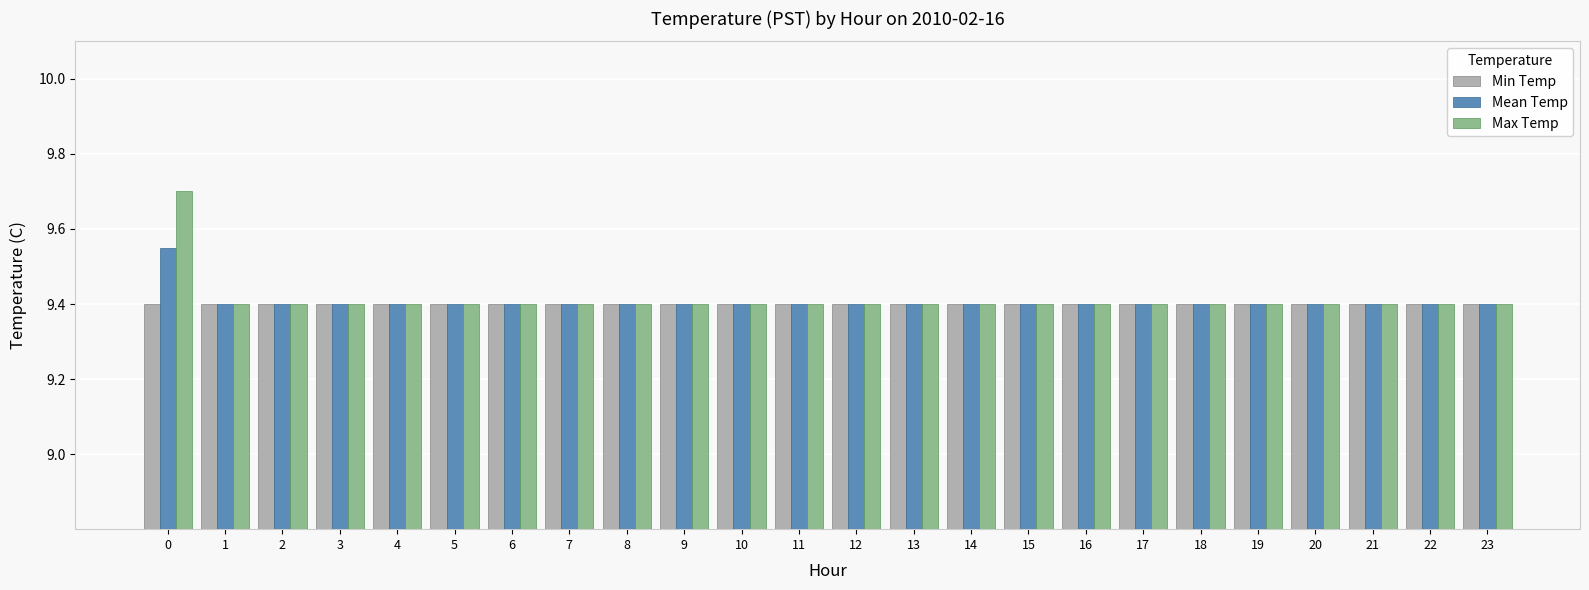

What is the greatest value displayed?

9.7